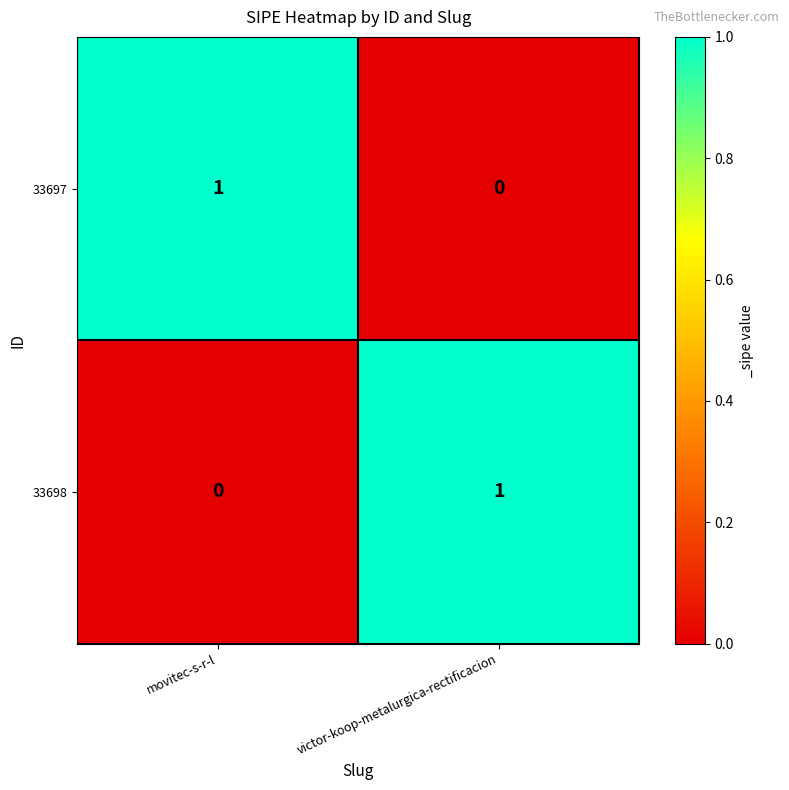

Rank the series at victor-koop-metalurgica-rectificacion from lowest to highest value.

33697, 33698